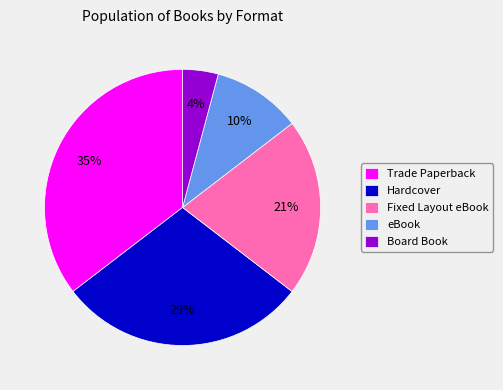

Is the sum of Board Book and Hardcover greater than half?

No